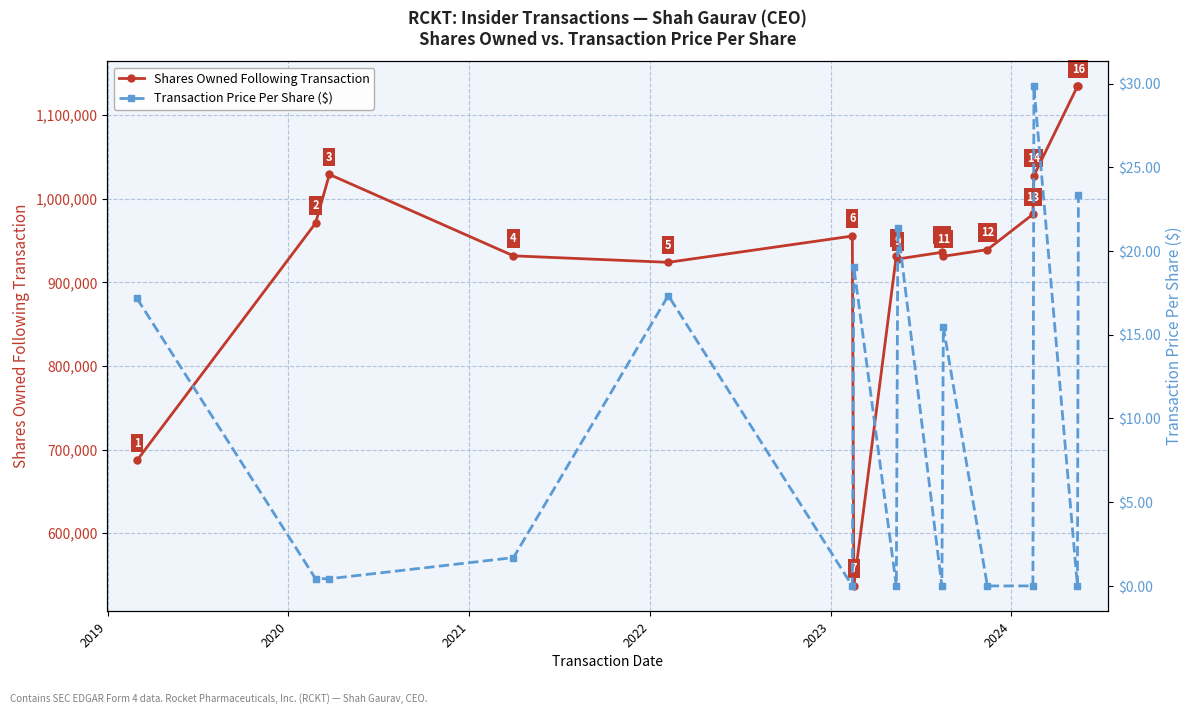

How many data points in Shares Owned Following Transaction are above 939071?

7